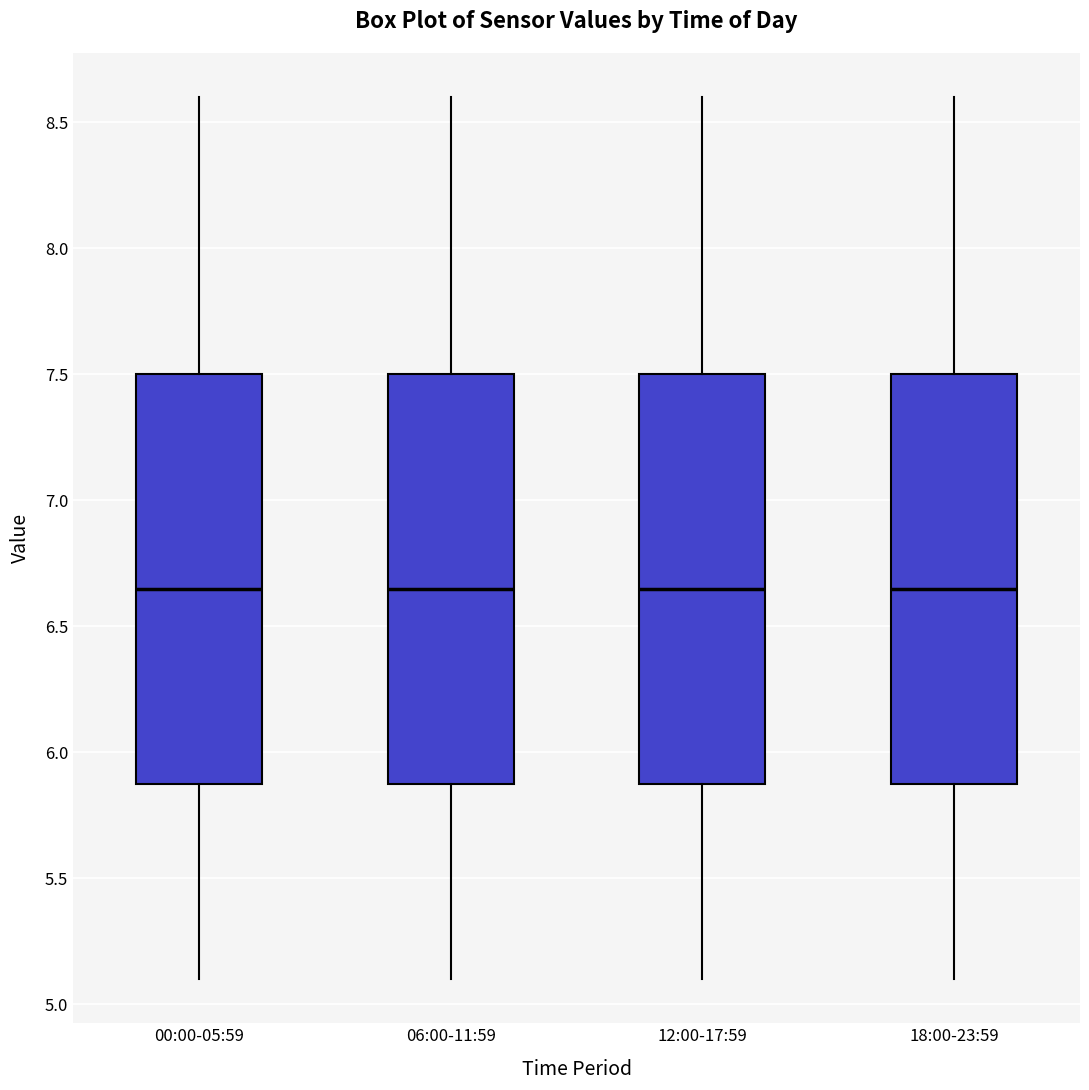

Where is the upper edge of the box for 12:00-17:59 on the y-axis? The values are not printed on the chart, so give them approximately, as read against the axis.

7.50